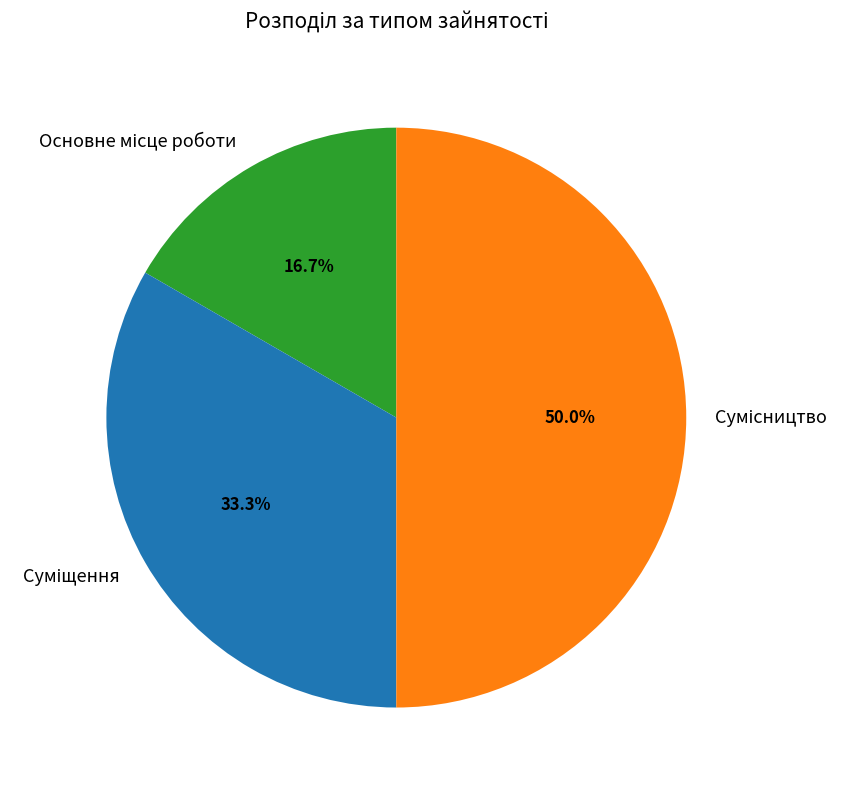

How many slices are in this pie chart?

3